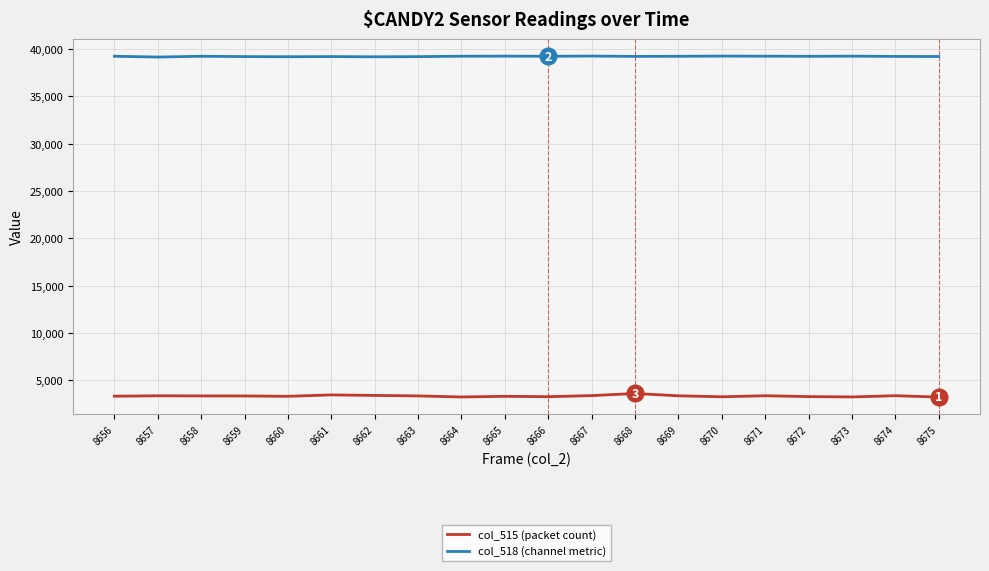

Which series has the largest total across all categories?

col_518 (channel metric)